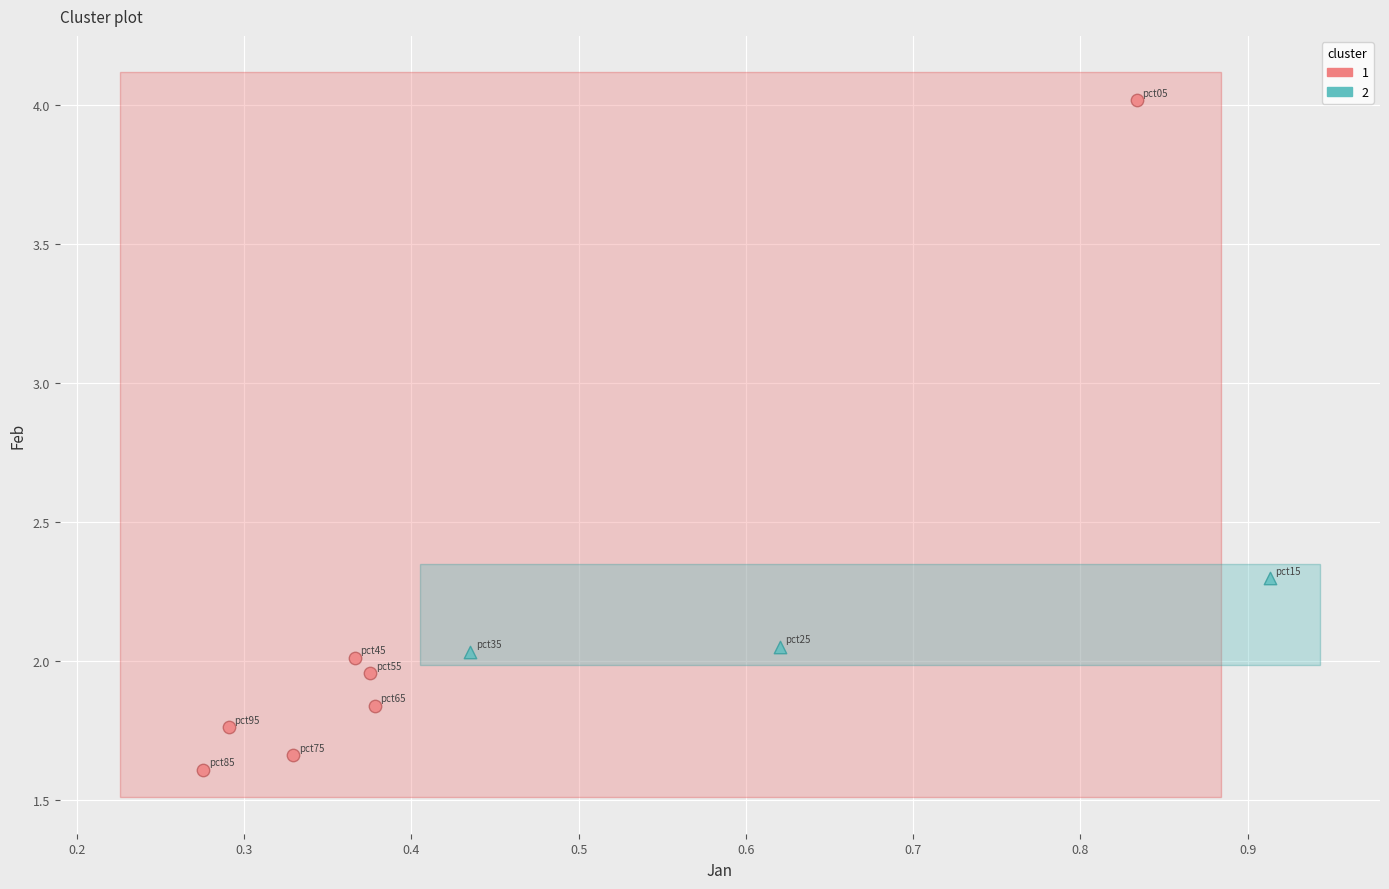

What are all the series names shown in the legend?

1, 2